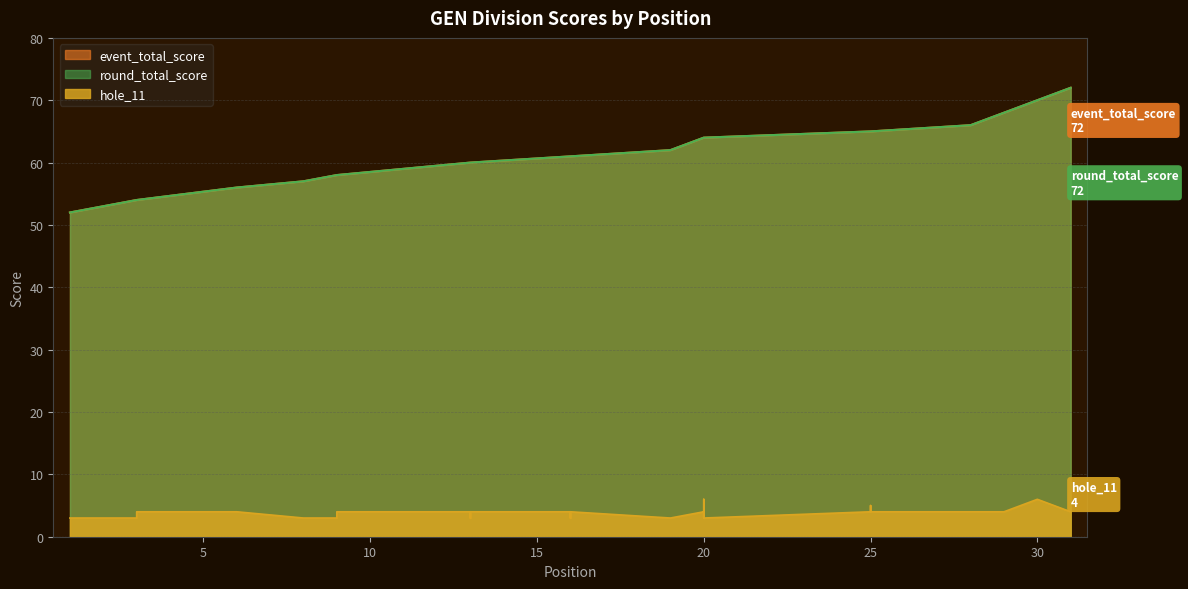

The round_total_score series shows 60 at 13. True or false?

True